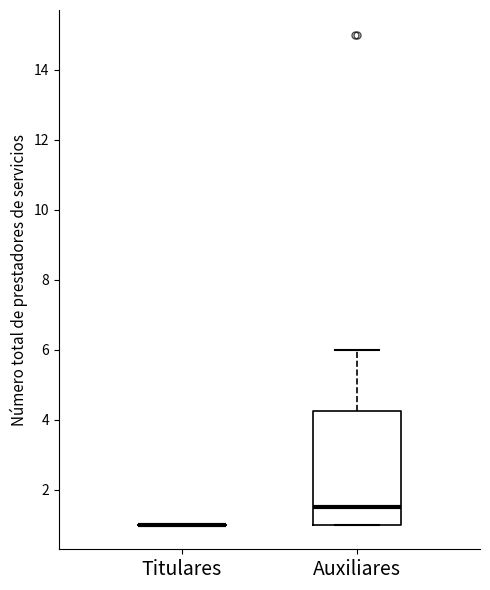

Which box is the tallest, from its lower edge to its upper edge?

Auxiliares